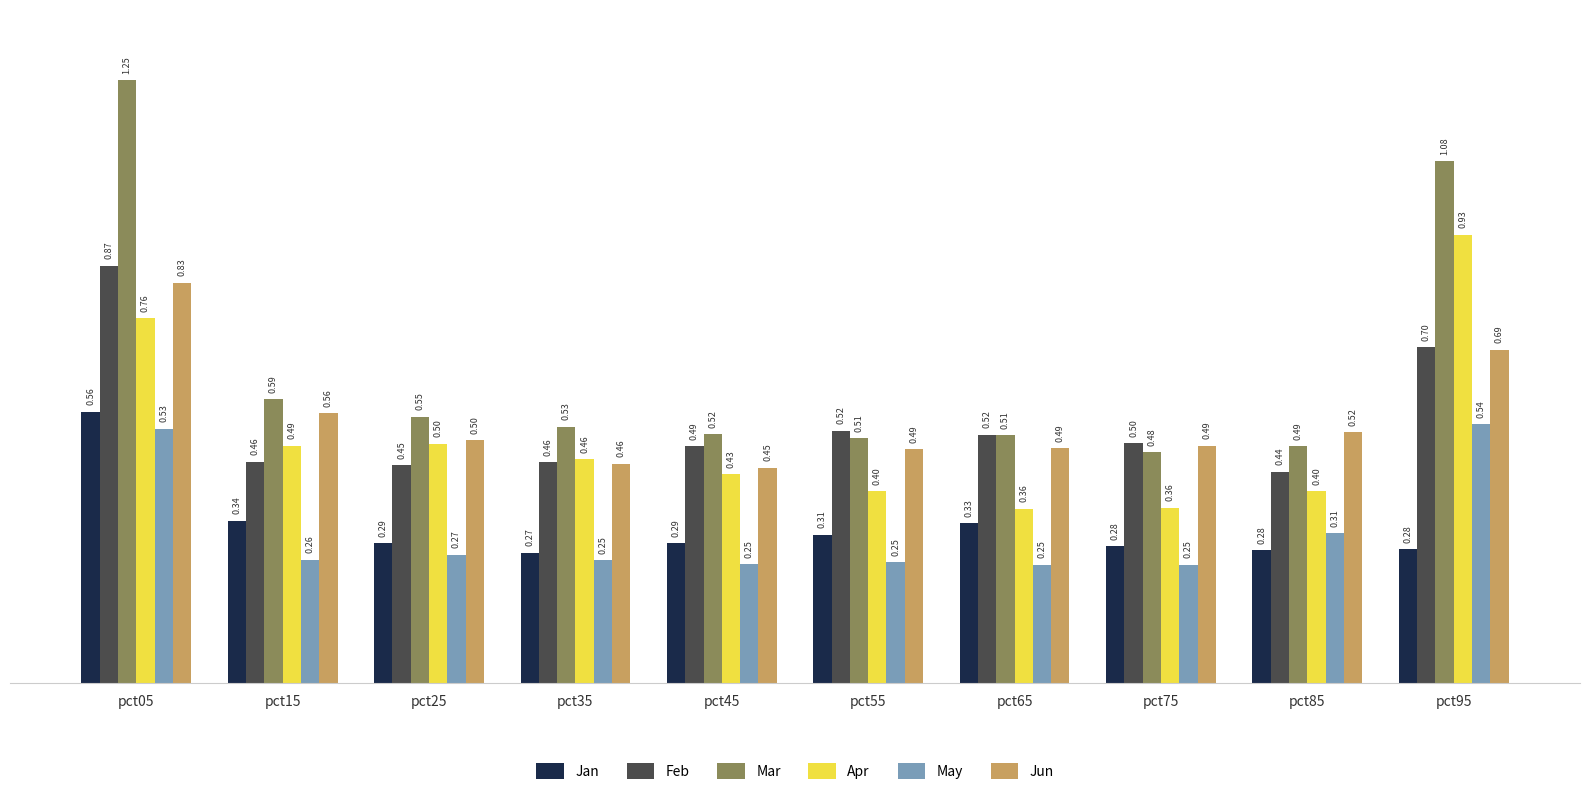

What is the average value of the Jun series?

0.5